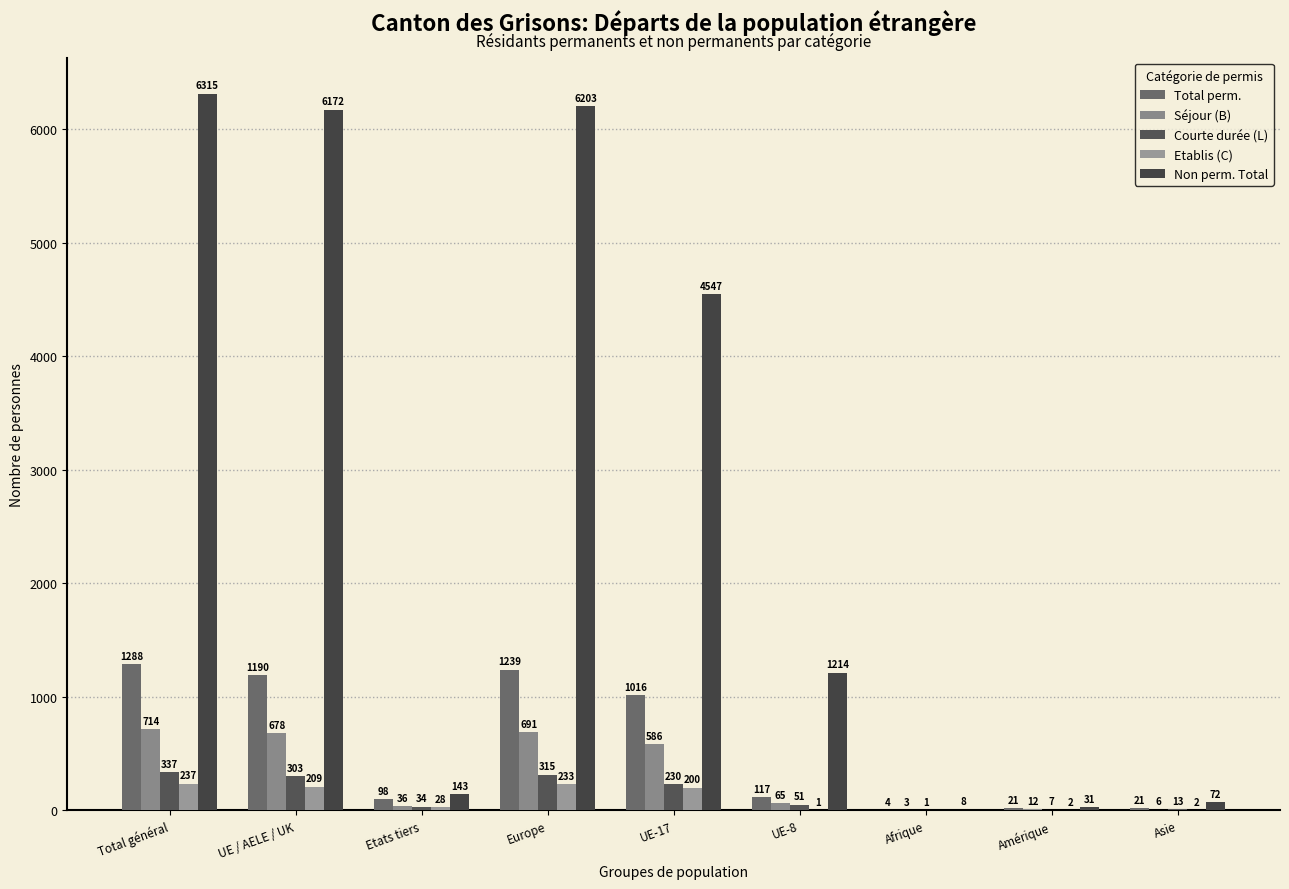

At which label does Total perm. reach its peak?

Total général